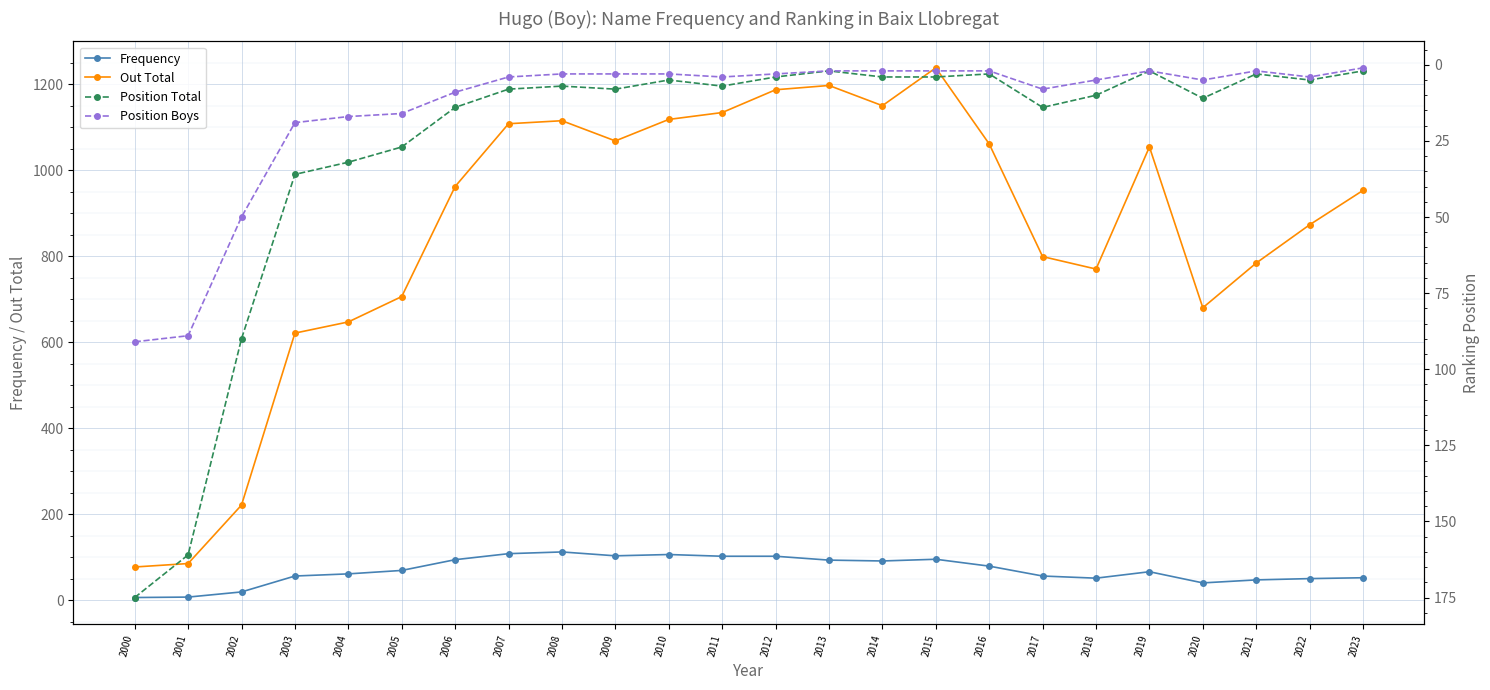

How many lines are shown in the chart?

4